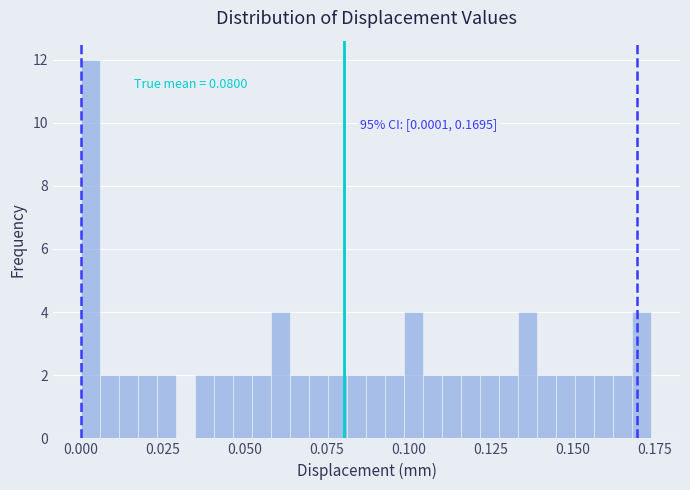

Read against the x-axis, roughly where is the centre of the tallest bar?

0.005